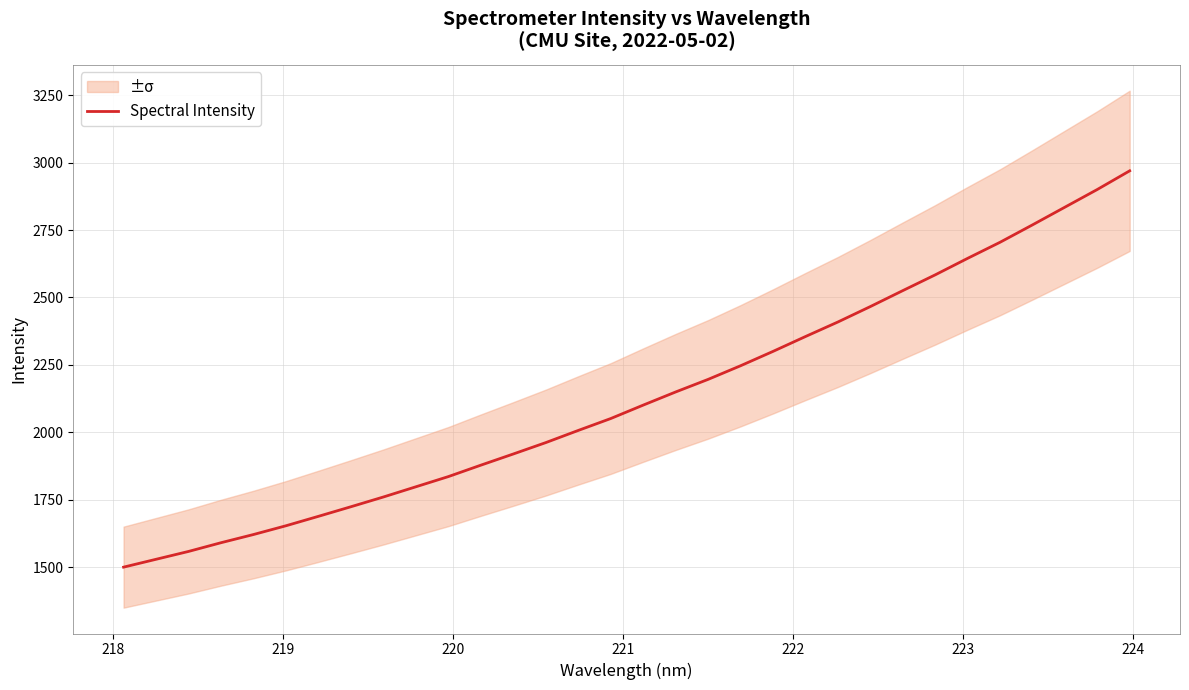

What is the minimum value for Spectral Intensity?

1500.9